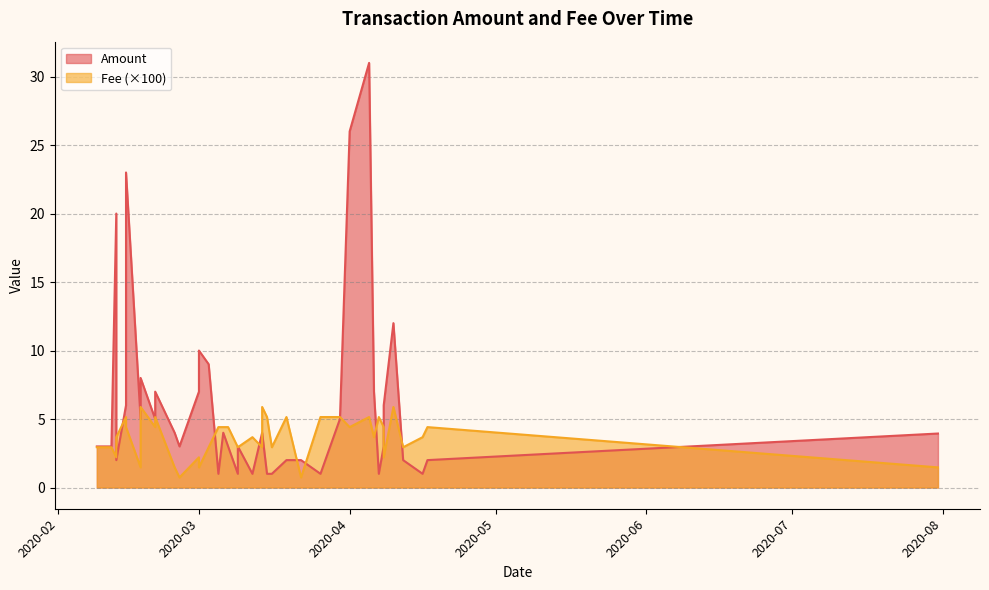

What is the total value across all series at 2020-04-07?

1.1